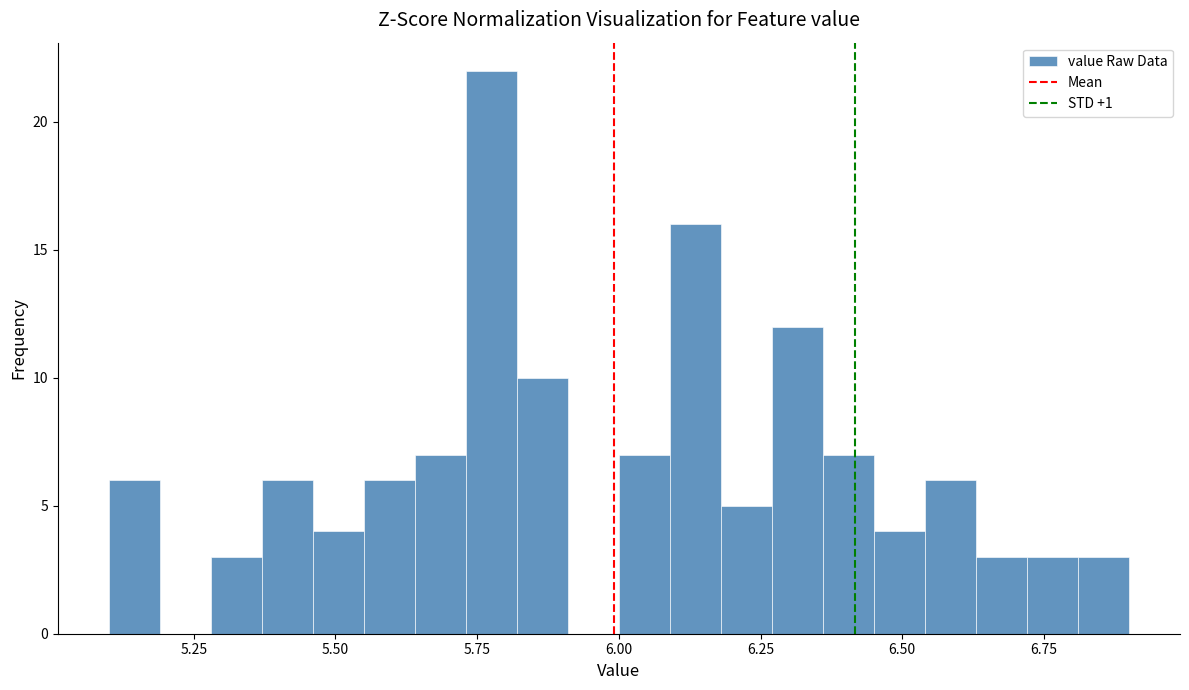

Read against the x-axis, roughly where is the centre of the tallest bar?

5.80